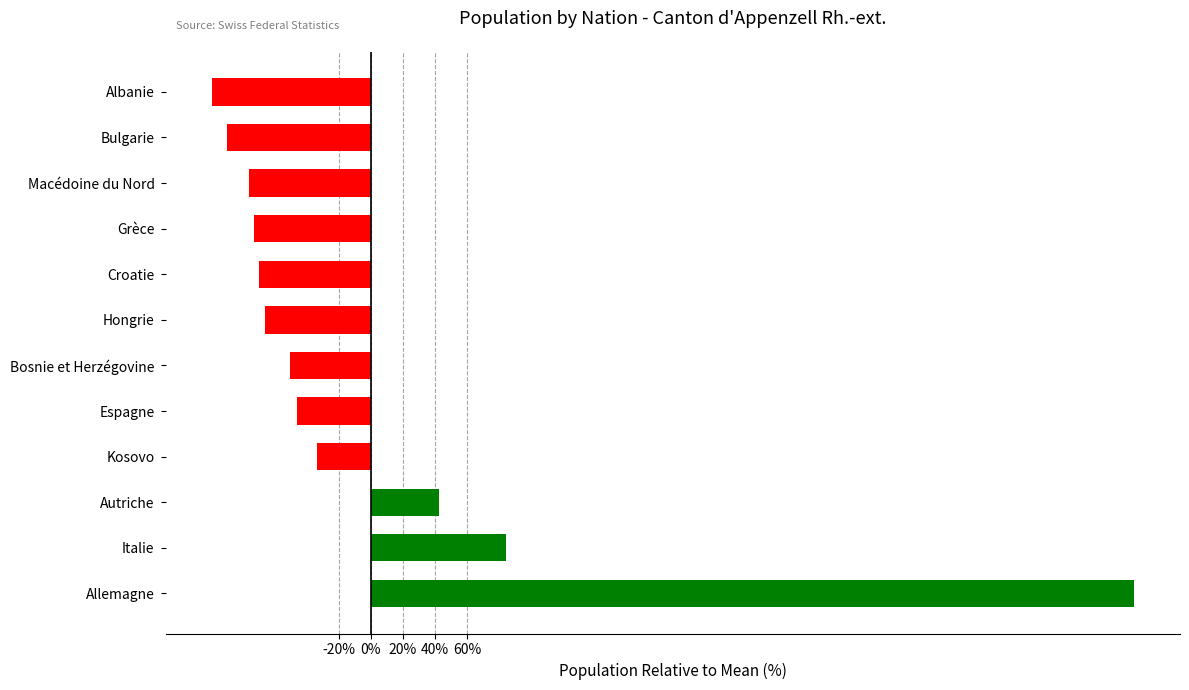

Reading bottom to top, transcribe all the data shown in this chart.

473.6	84.2	42.5	-33.4	-45.9	-49.9	-65.7	-69.3	-72.7	-75.7	-89.4	-98.3